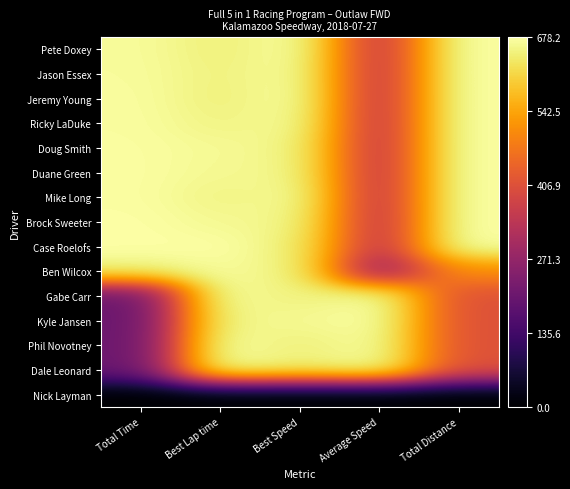

What is the spread (max minus min) of values at Total Time?

1.0